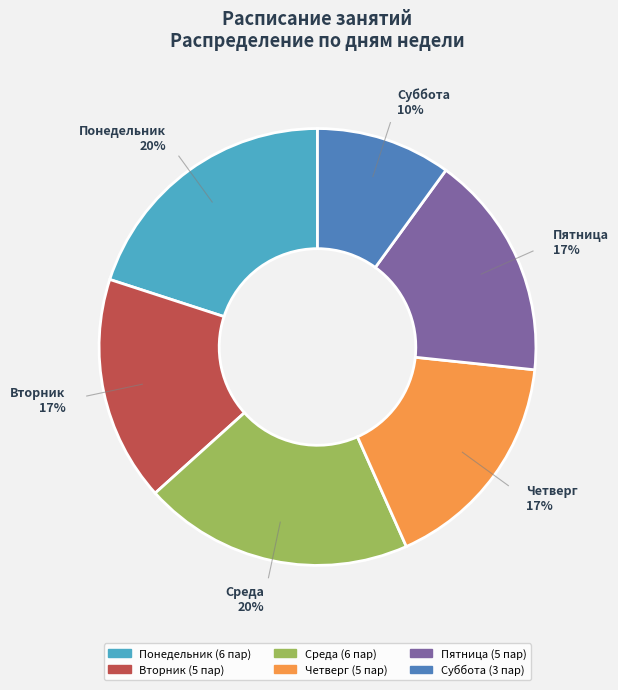

Which category has the smallest portion of the pie?

Суббота